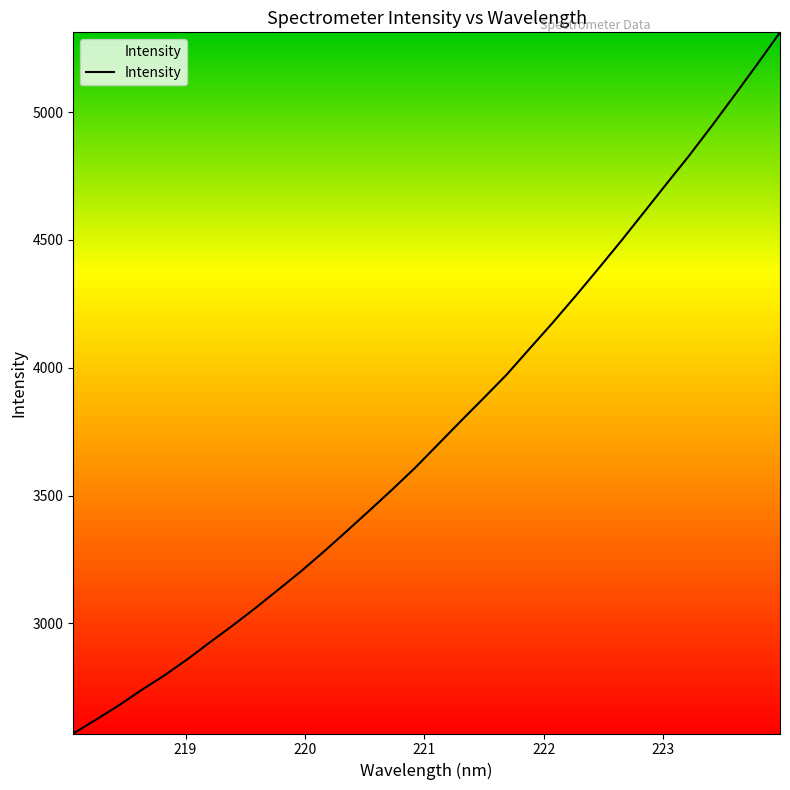

What is the minimum value shown in the chart?

2569.5